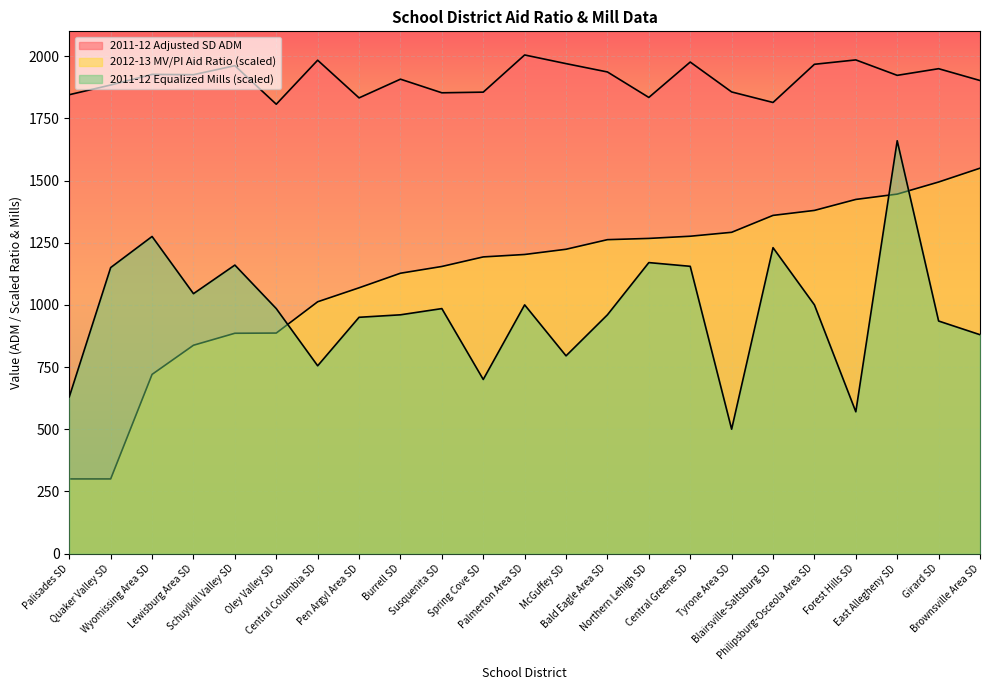

Which category has the highest value across all series?

Palmerton Area SD